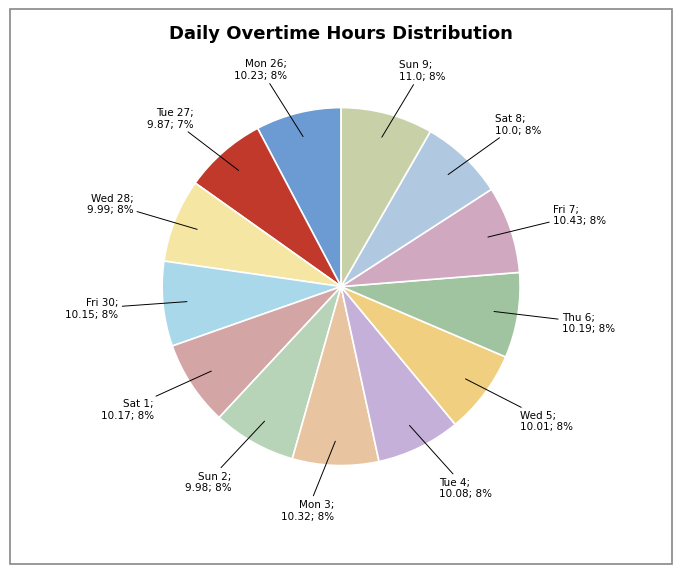

Count the number of slices in the pie.

13